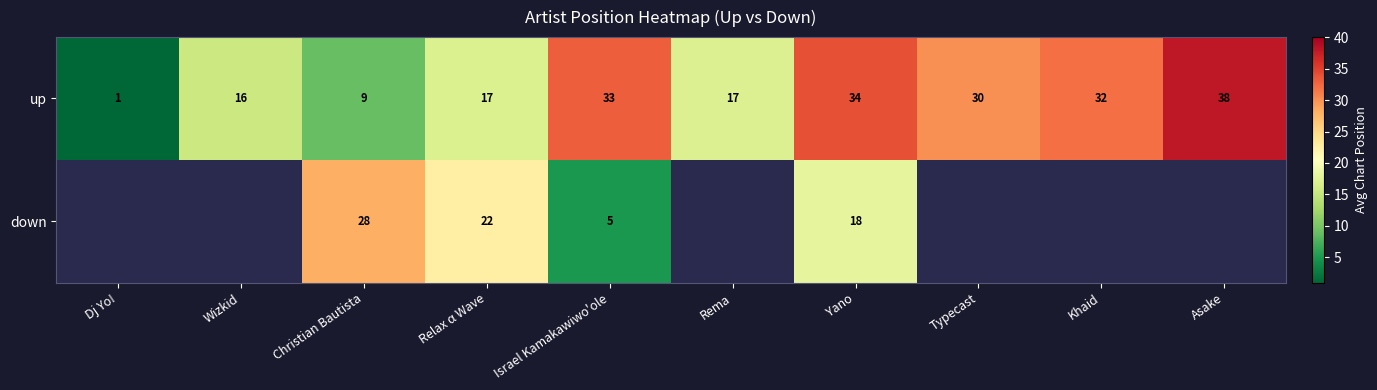

Count the number of categories in the chart.

10